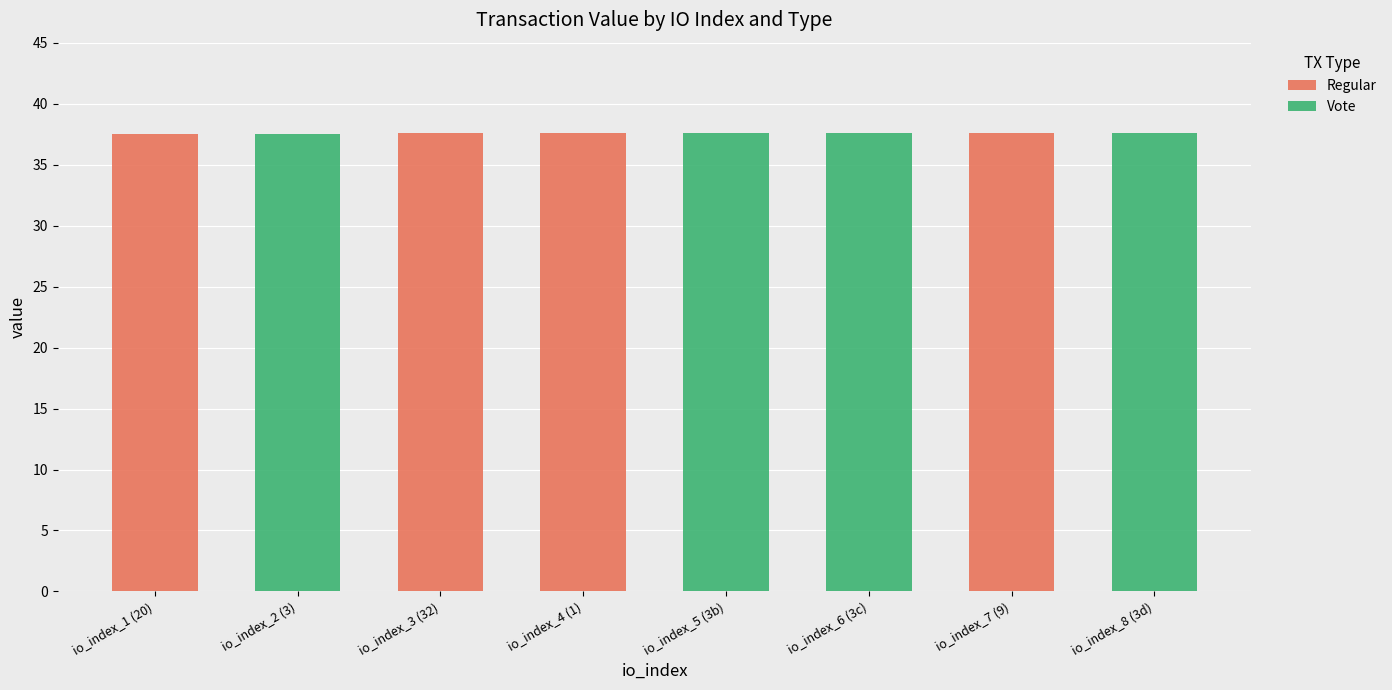

How many distinct data groups are displayed?

2